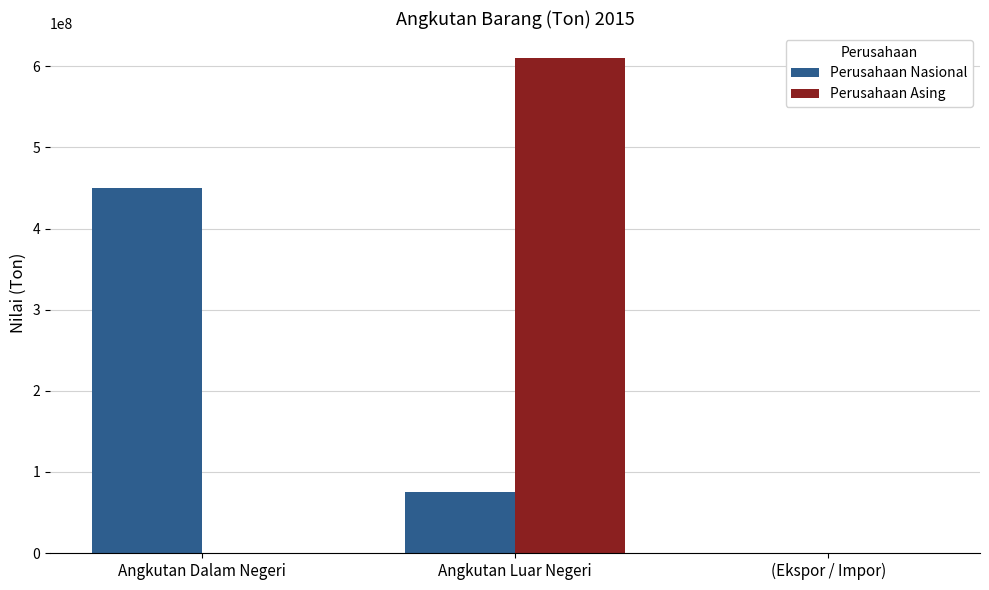

Are the bars horizontal?

No